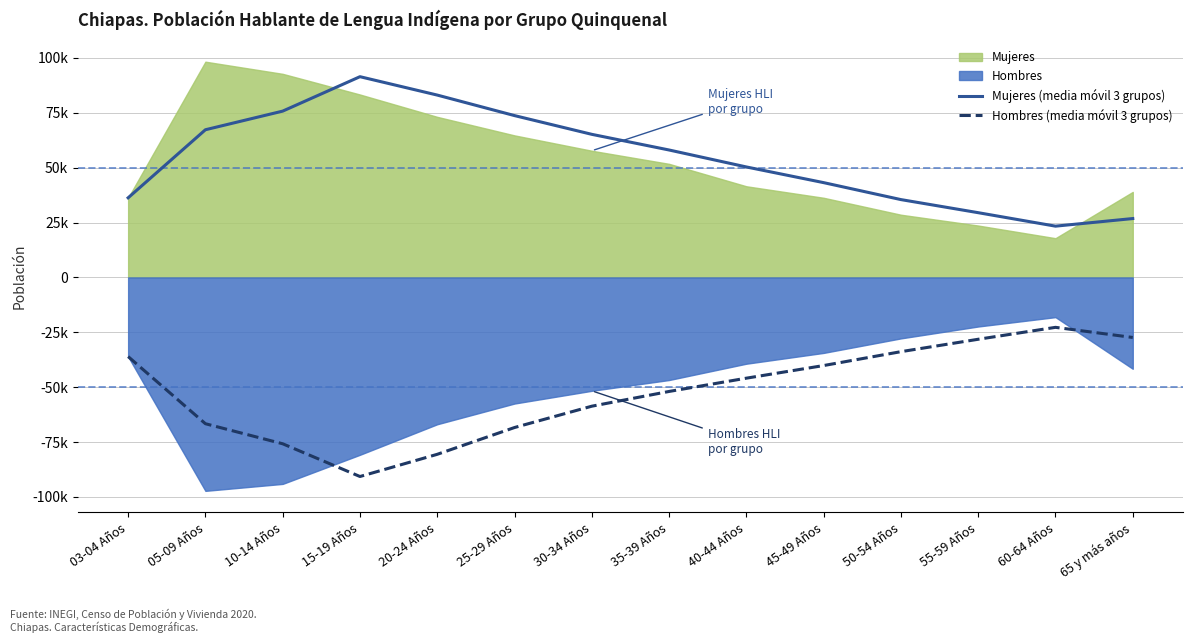

What is the label of the 5th point from the right?

45-49 Años